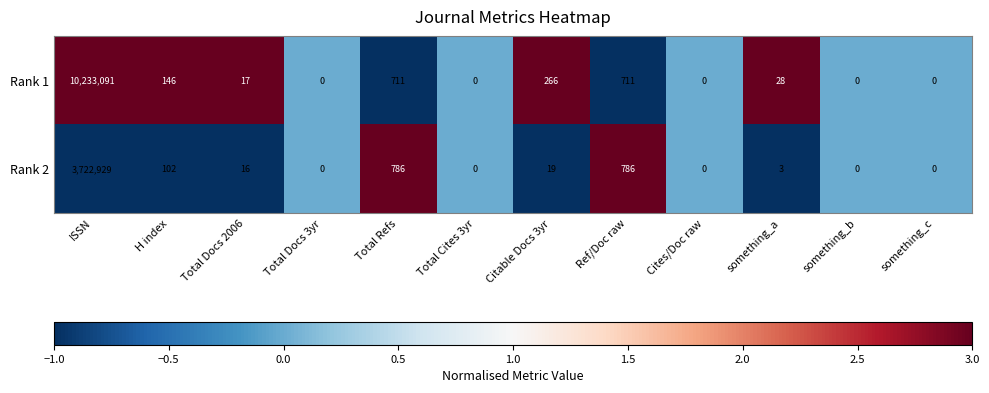

Rank the series at Total Refs from highest to lowest value.

Rank 2, Rank 1